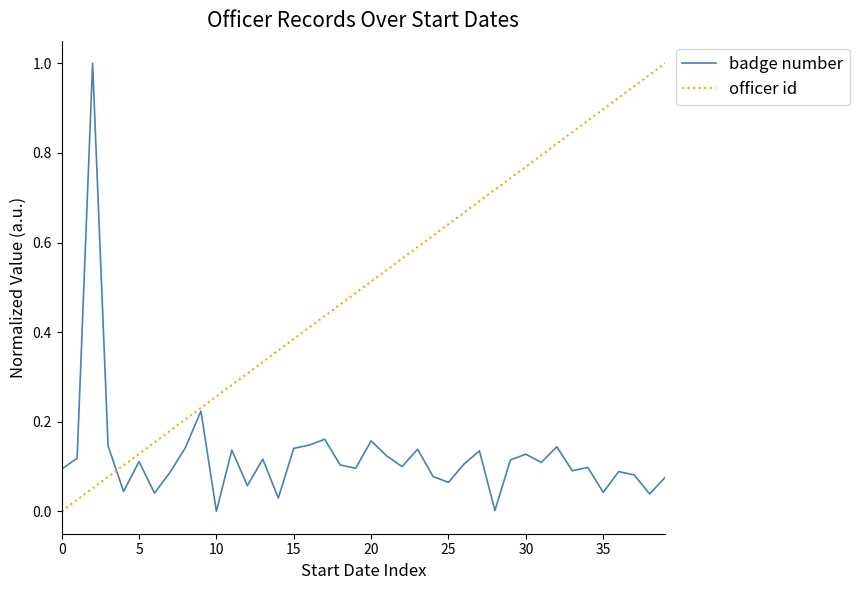

List the series in order of their overall mean, highest first.

officer id, badge number